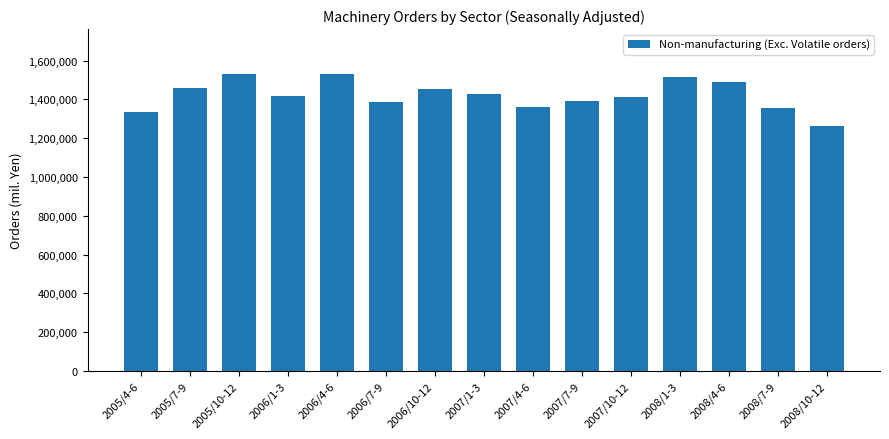

What is the minimum value shown in the chart?

1264463.8